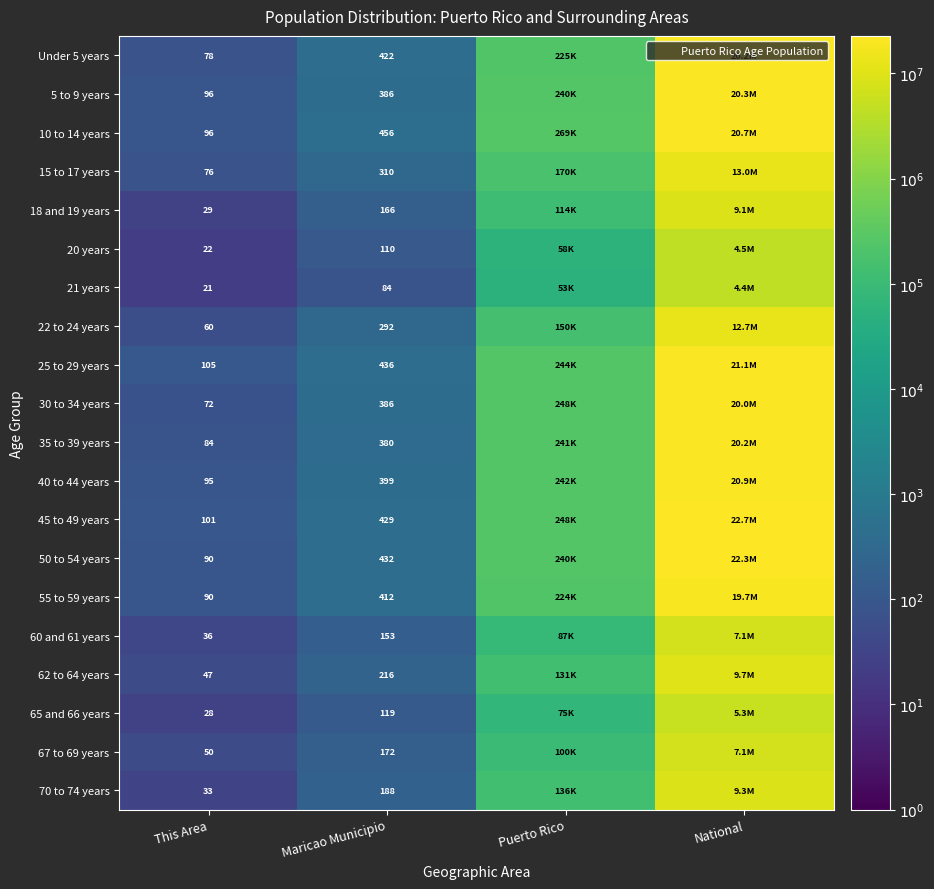

Rank the categories by Under 5 years value from lowest to highest.

This Area, Maricao Municipio, Puerto Rico, National